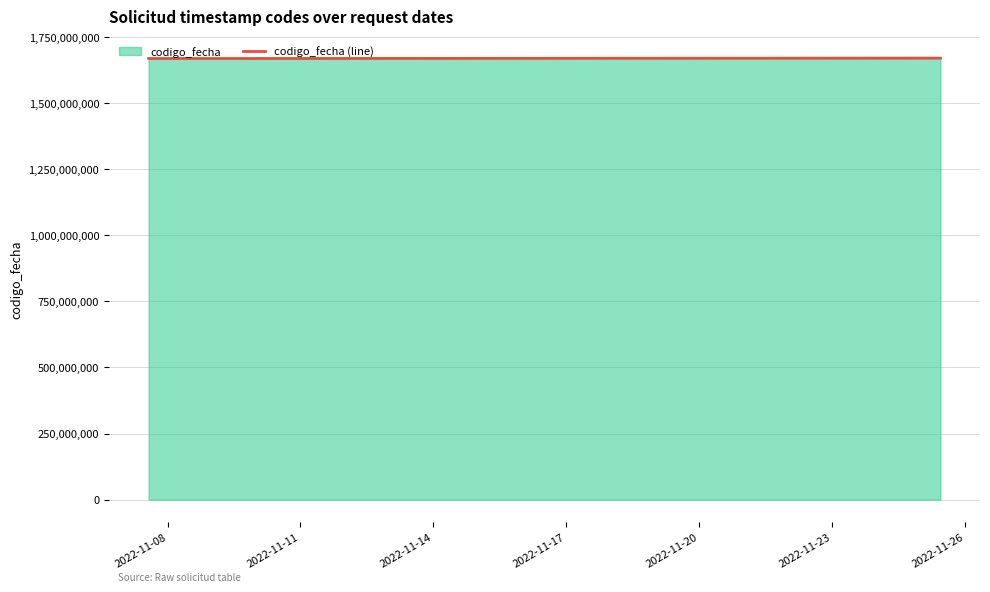

At which label does the data first exceed 1669189496?

2022-11-17